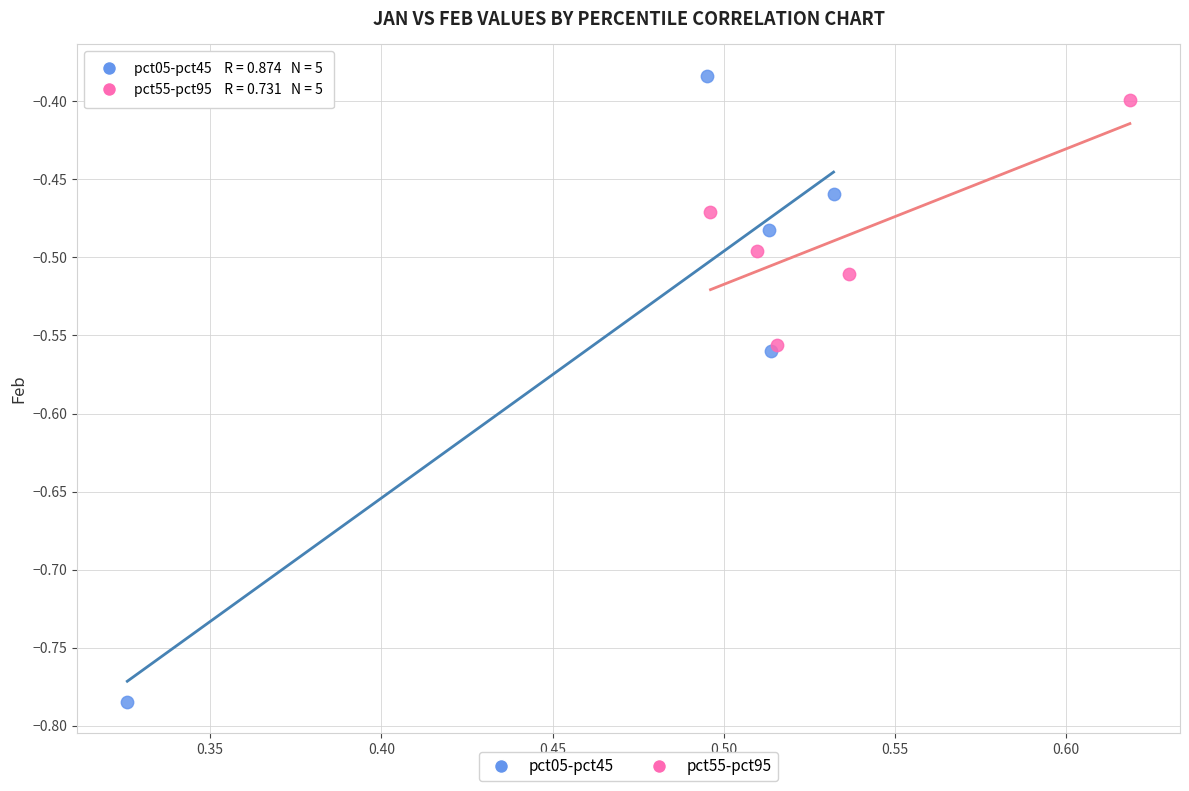

Which series contains the lowest Y value?

pct05-pct45